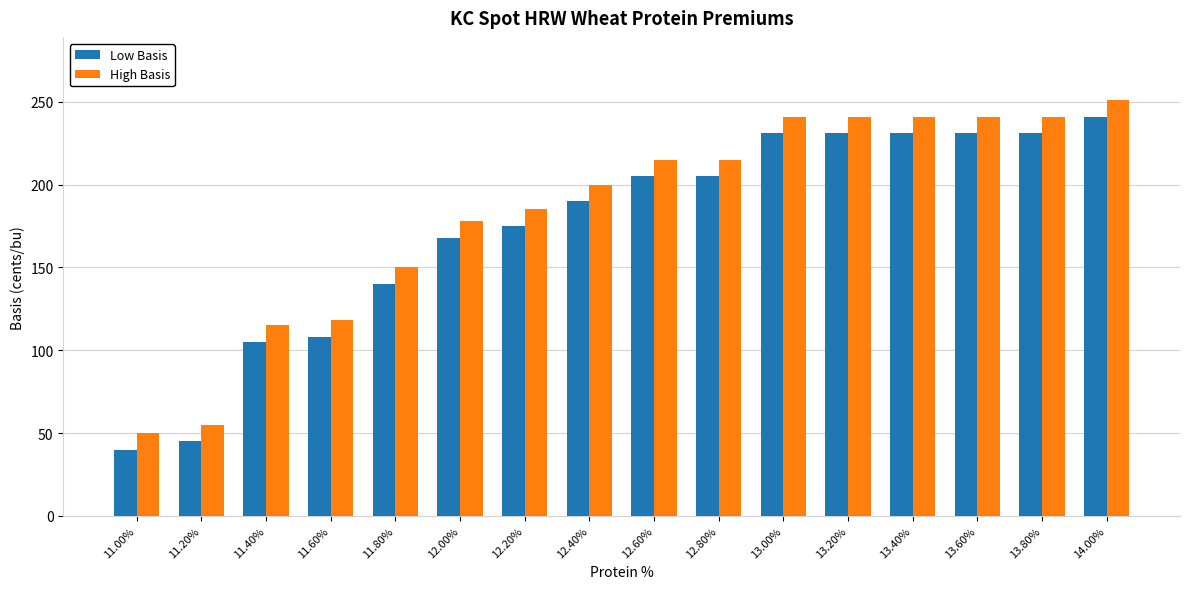

What is the spread (max minus min) of values at 11.60%?

10